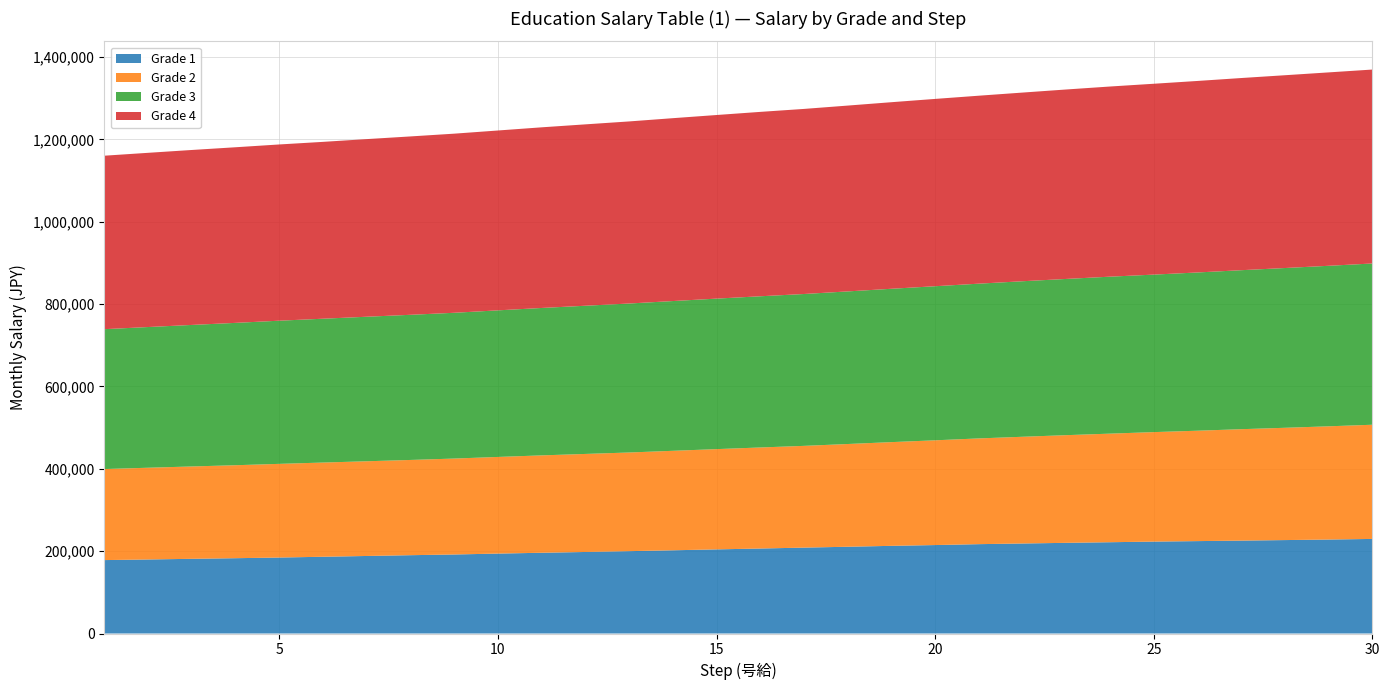

Reading left to right, list all the values displayed in this chart.

Grade 1: 178300	179800	181400	182900	184500	186400	188300	190200	191900	194100	196100	198000	200000	202100	204300	206400	208600	210700	212900	214800	217000	218600	220200	221700	223200	224400	225600	226900	228200	229700
Grade 2: 221100	222800	224300	225800	227500	228800	230000	231300	233000	234700	236500	238100	239600	241600	243500	245400	247100	249500	251900	254400	256800	259200	261500	263700	265900	268100	270600	272700	275000	277300
Grade 3: 339700	341700	343700	345700	347700	349300	351000	352500	354000	356000	358000	359900	361800	363700	365500	367200	368800	370600	372400	374200	375800	377700	379400	381200	382500	384300	386100	388000	389800	391600
Grade 4: 421300	423100	424900	426500	428000	429500	431400	433200	435000	436800	438700	440500	442200	444100	445900	447800	449500	451300	453100	454900	456500	458200	460100	461800	463500	465100	466700	468200	469700	471000